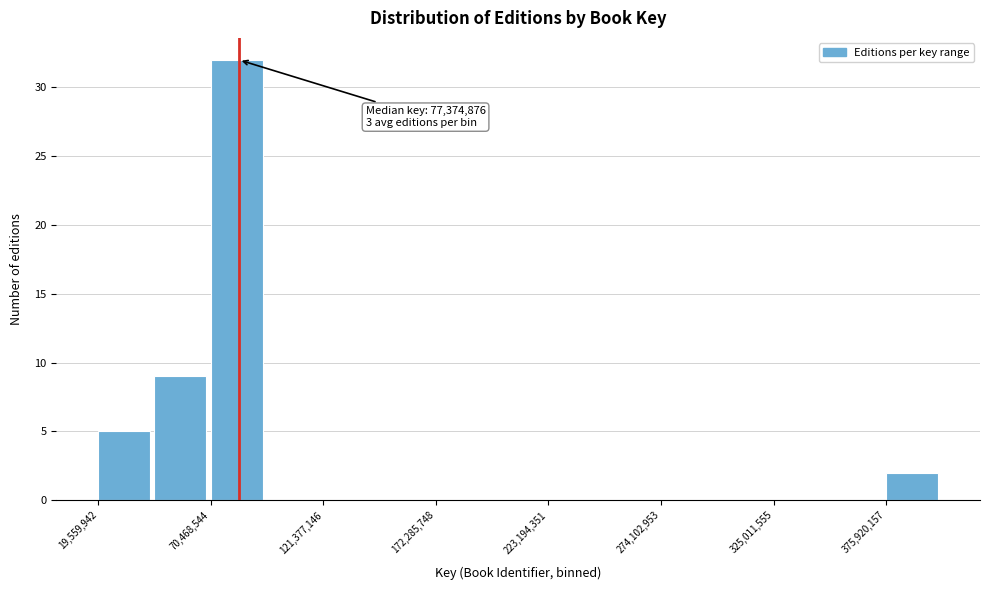

Around what value on the x-axis is the tallest bar? Give the approximate position of its centre, as read against the axis.

80000000